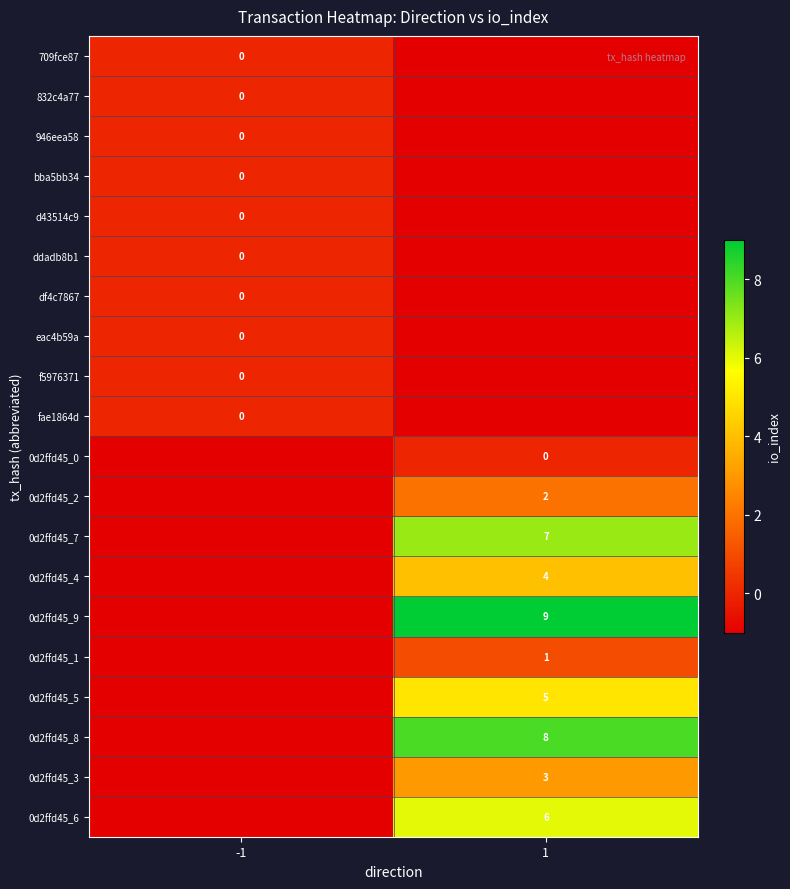

What is the spread (max minus min) of values at 1?

10